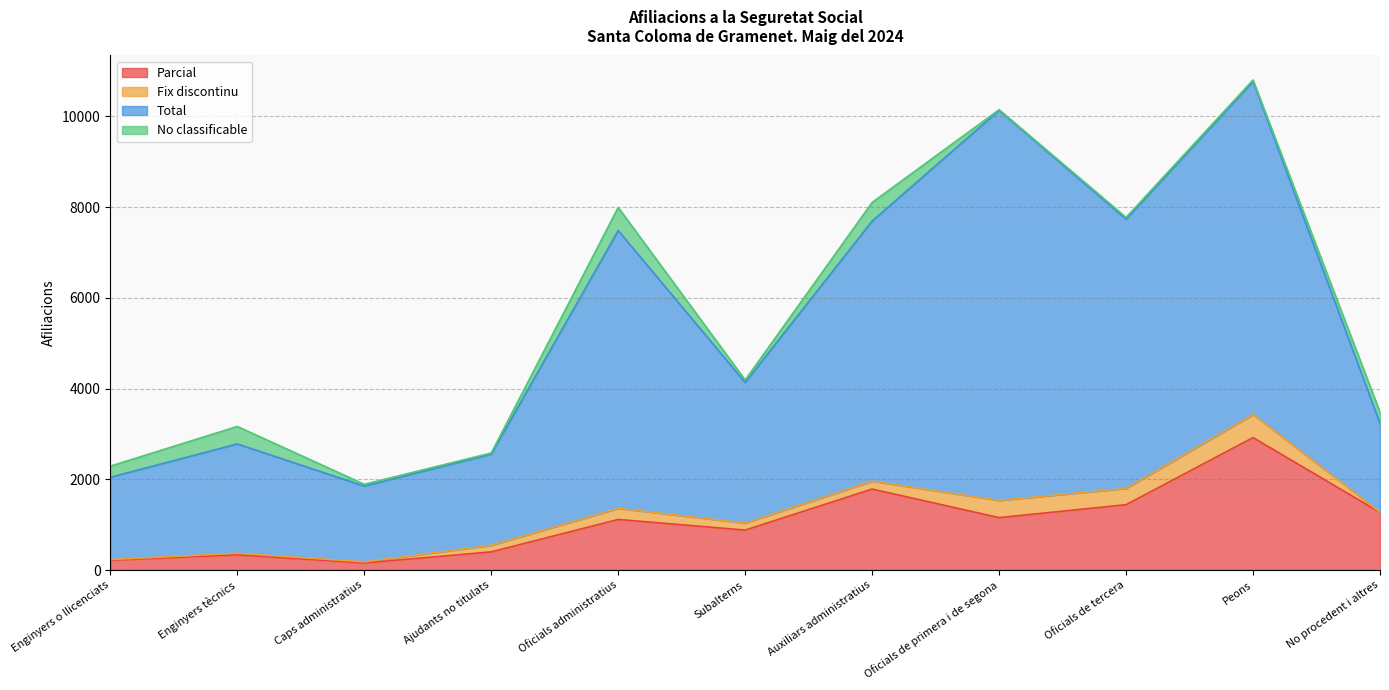

True or false: Parcial and Total cross at least once.

False